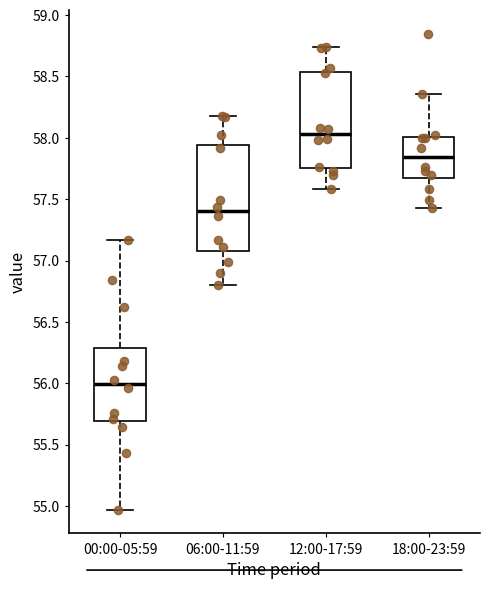

Reading left to right, read every box against the y-axis: the position of its median line, the range the box covers, and the ends of its whiskers. The values are not printed on the chart, so give them approximately, as read against the axis.

00:00-05:59: median 56.00, box 55.70 to 56.30, whiskers 54.95 to 57.15
06:00-11:59: median 57.40, box 57.10 to 57.95, whiskers 56.80 to 58.20
12:00-17:59: median 58.05, box 57.75 to 58.55, whiskers 57.60 to 58.75
18:00-23:59: median 57.85, box 57.65 to 58.00, whiskers 57.45 to 58.35